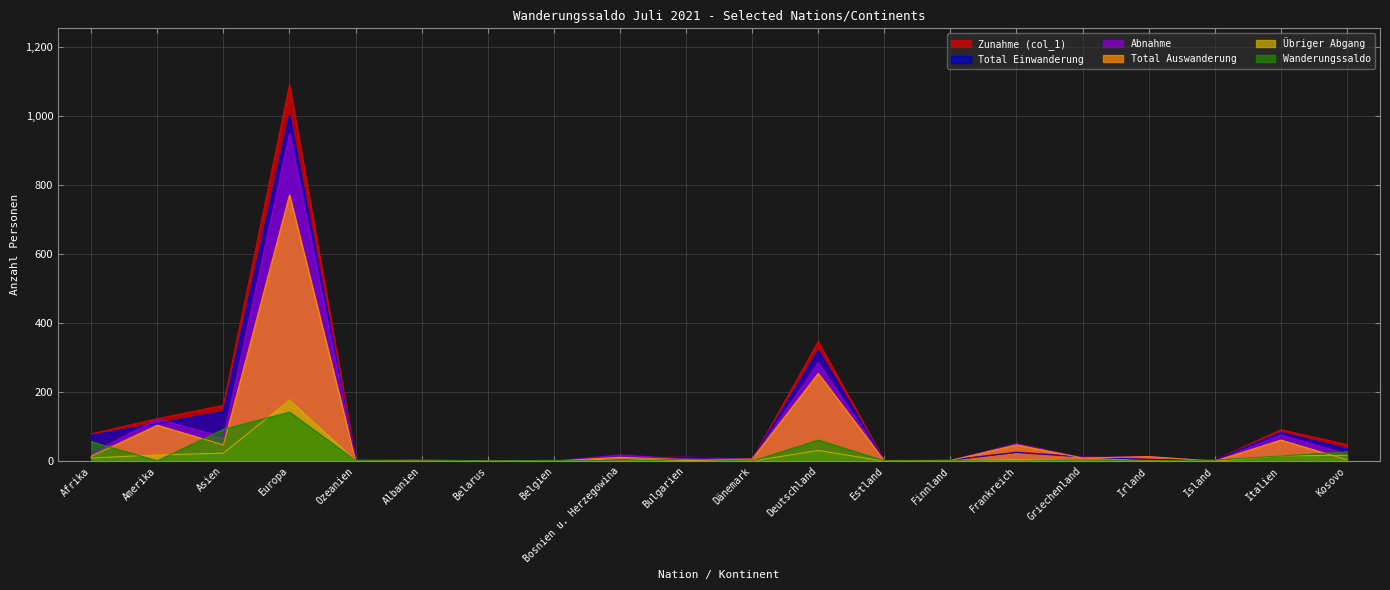

The Abnahme series shows 71 at Frankreich. True or false?

False